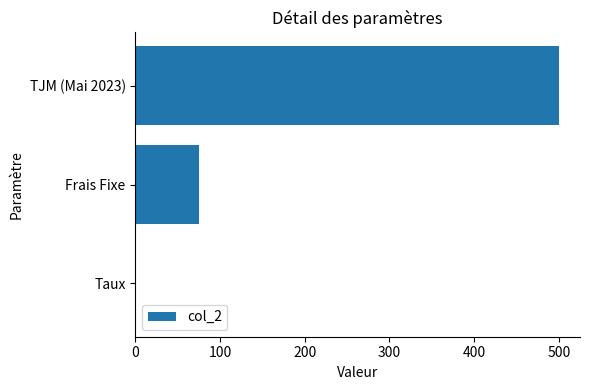

True or false: the data shows 102.3 at TJM (Mai 2023).

False